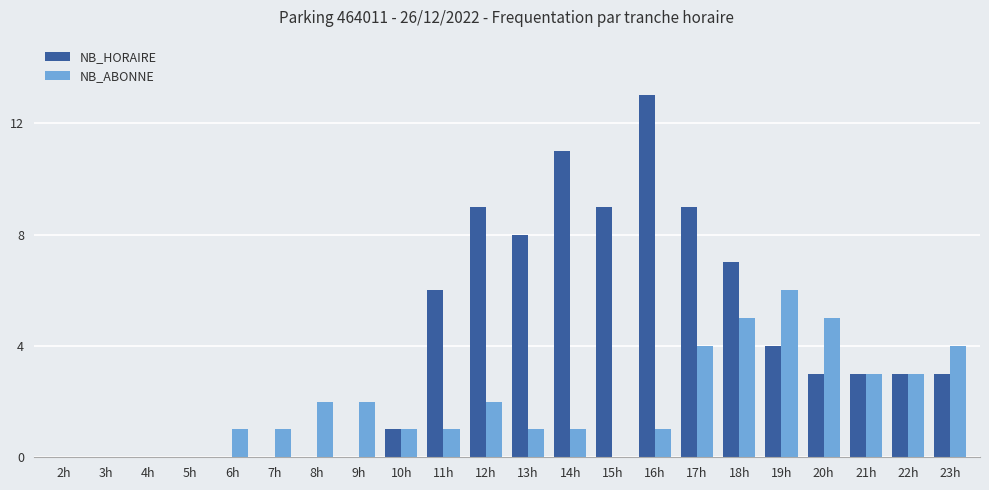

What value does the NB_HORAIRE series have at 15h?

9